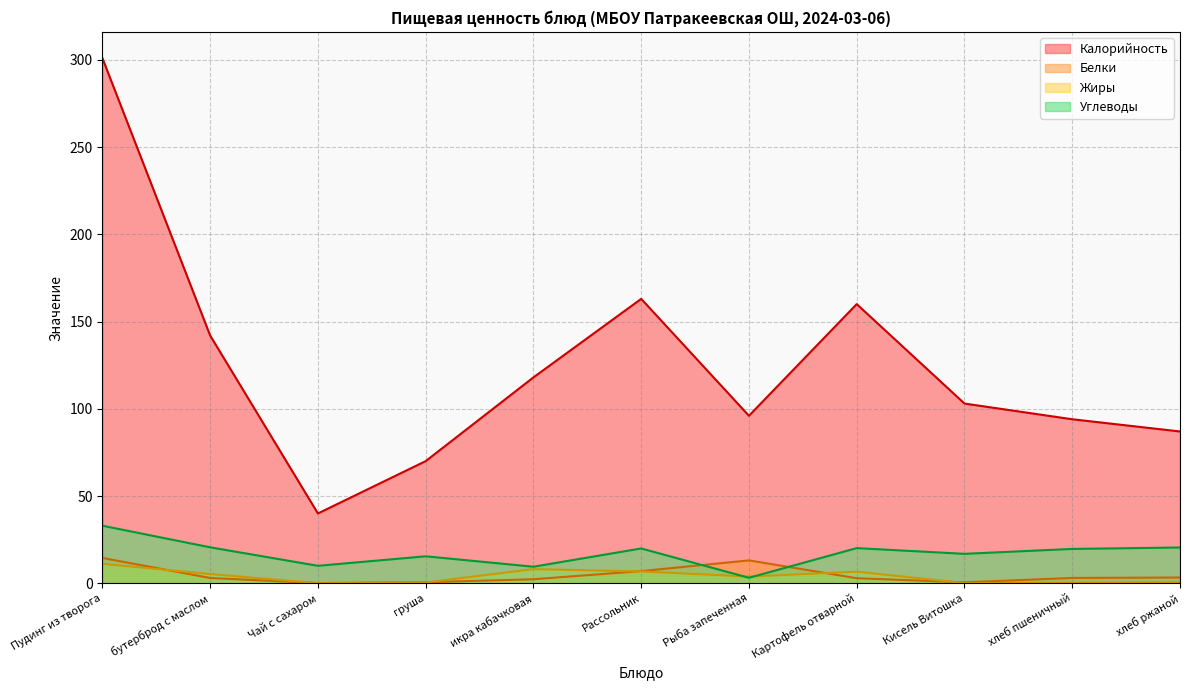

Rank the series at Рыба запеченная from lowest to highest value.

Углеводы, Жиры, Белки, Калорийность